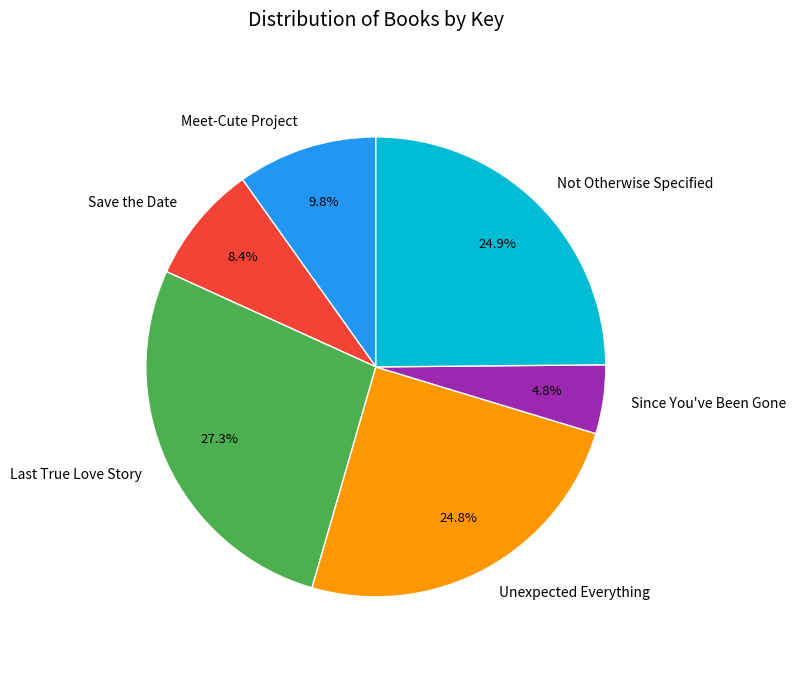

Count the number of slices in the pie.

6